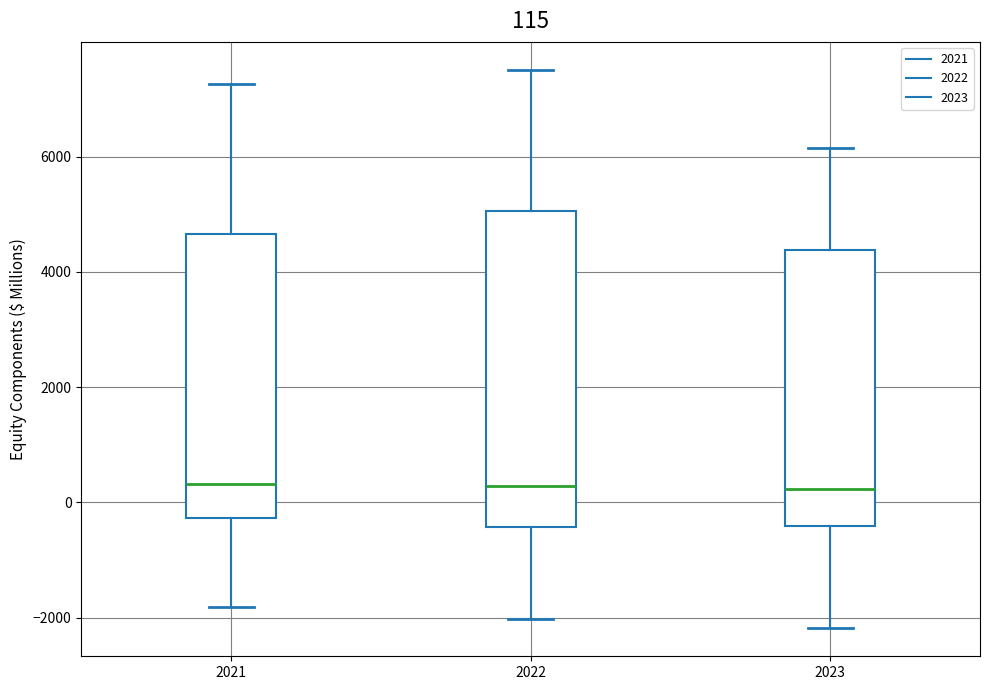

Which box is the tallest, from its lower edge to its upper edge?

2022